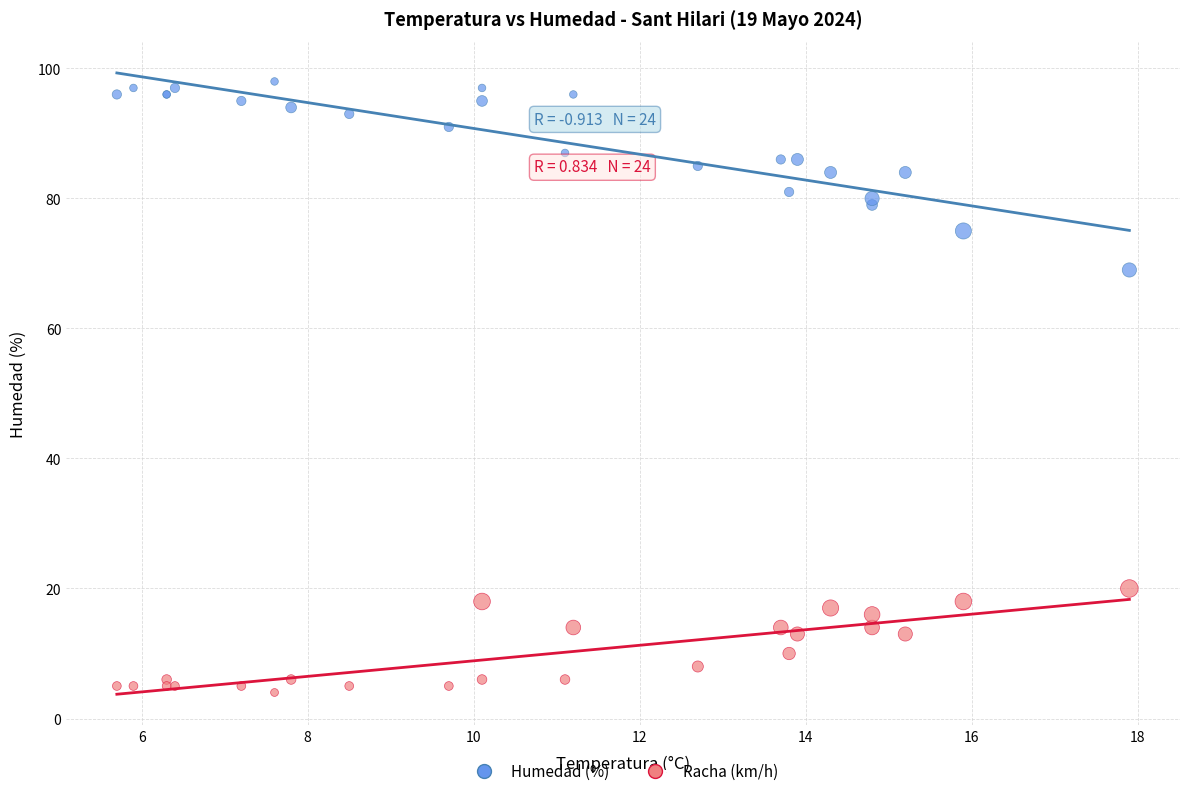

Which series has the widest spread of Y values?

Humedad (%)